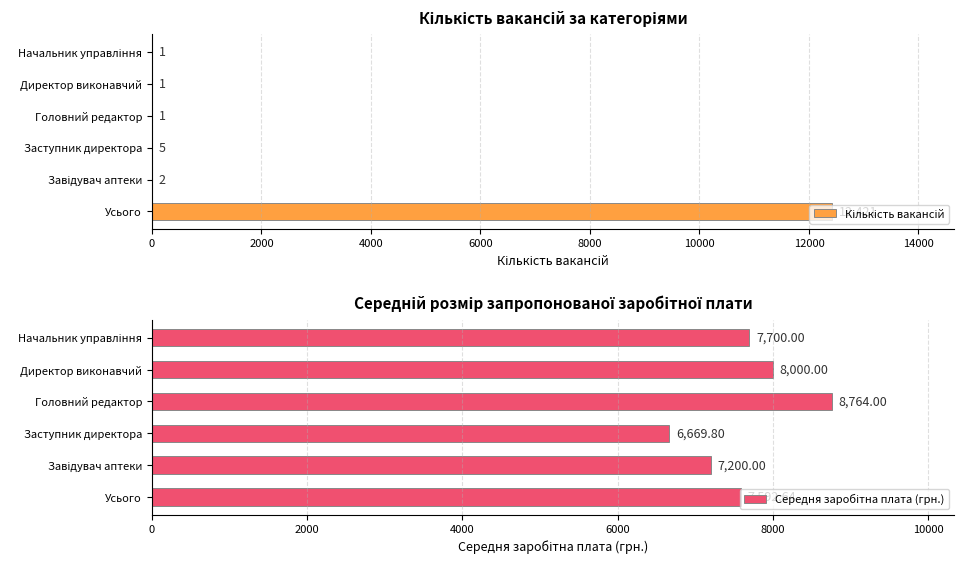

Which category has the lowest value across all series?

6000